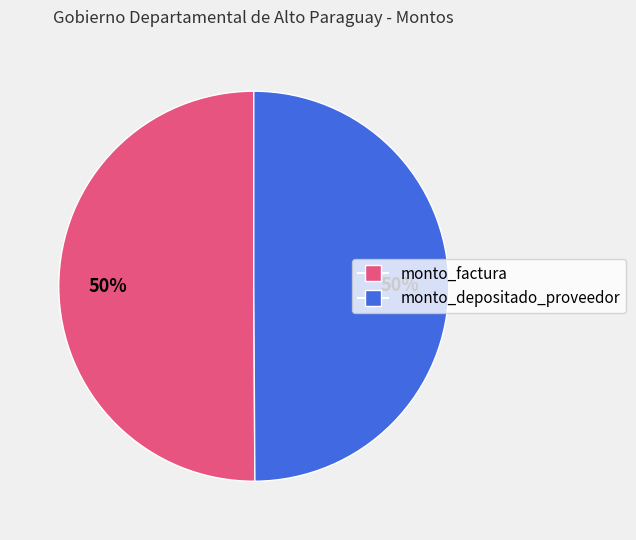

What percentage is the monto_depositado_proveedor slice, to the nearest percent?

50%